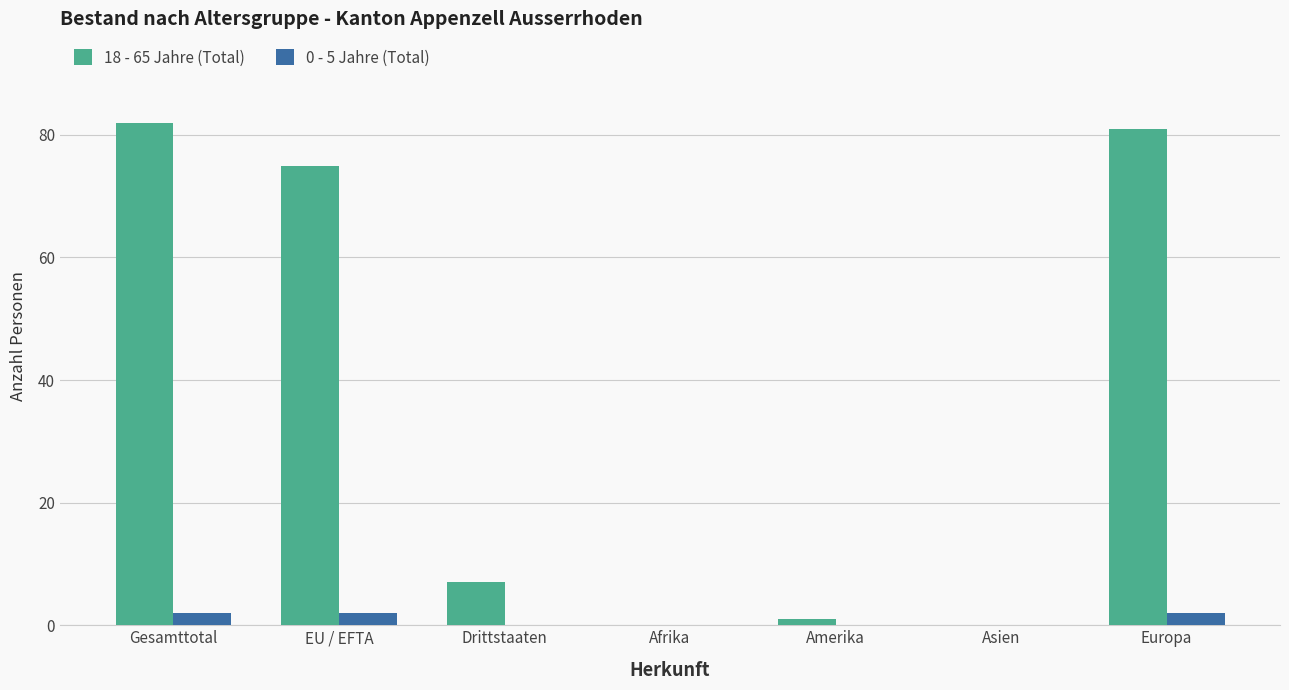

Read the 0 - 5 Jahre (Total) value at EU / EFTA.

2